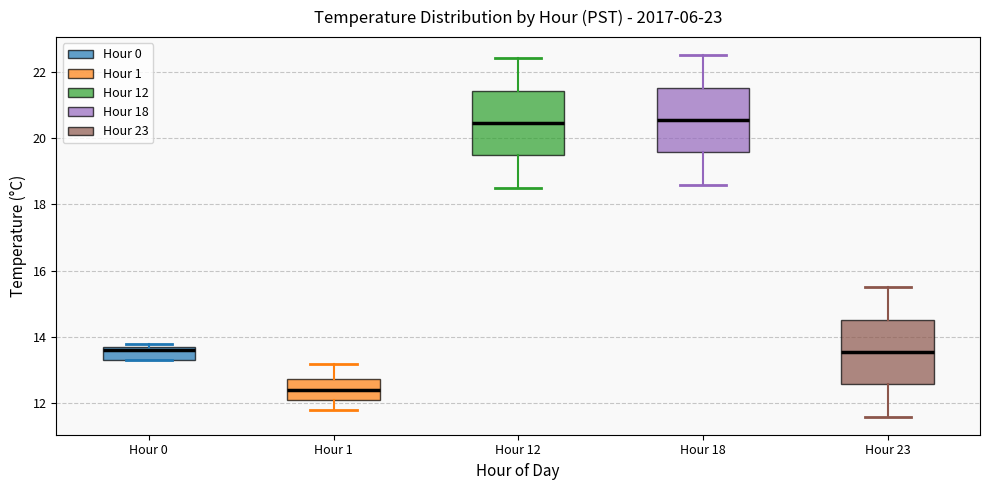

Which box's median line is the lowest?

Hour 1